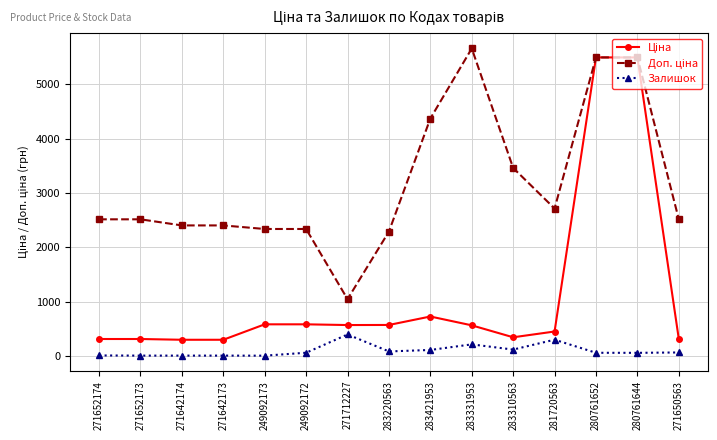

What is the total value across all series at 283220563?

2952.1